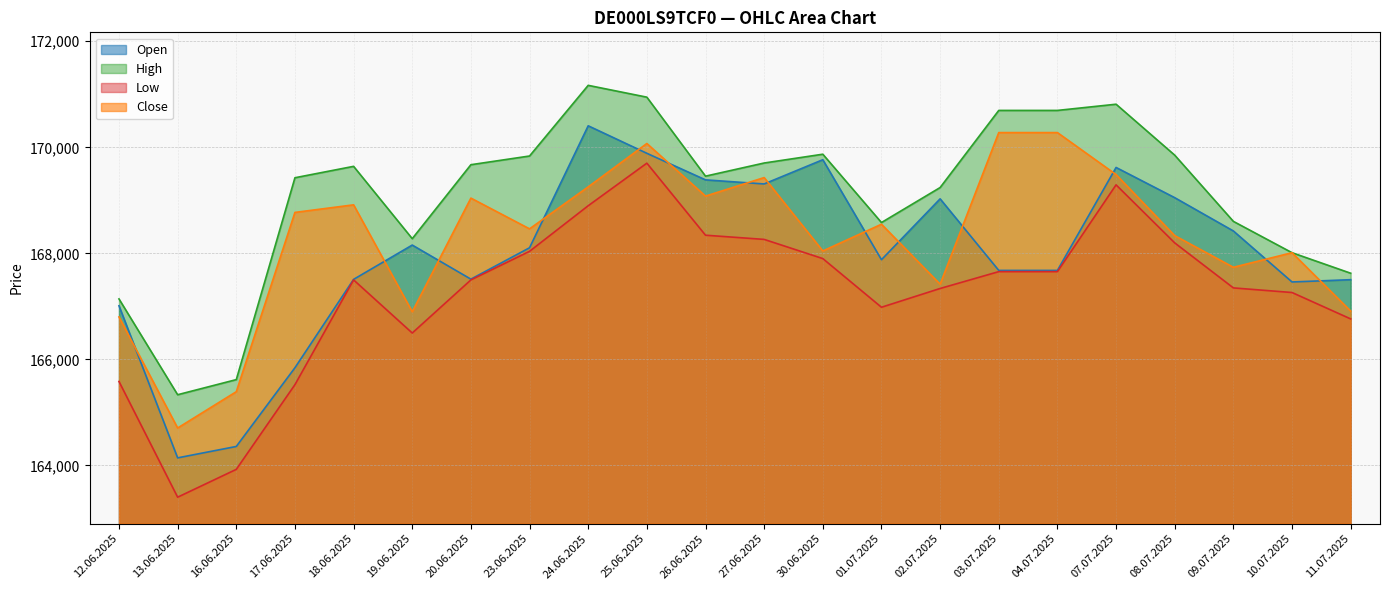

At which label is Low closest to 166550?

19.06.2025